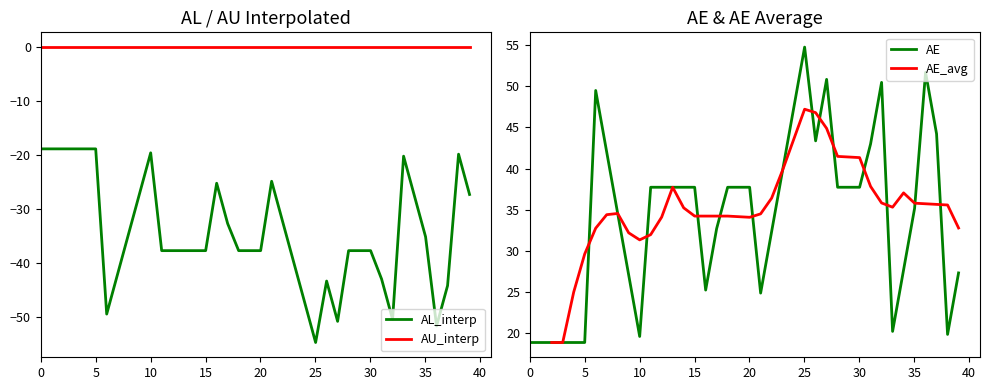

True or false: AL_interp and AU_interp intersect in this chart.

False